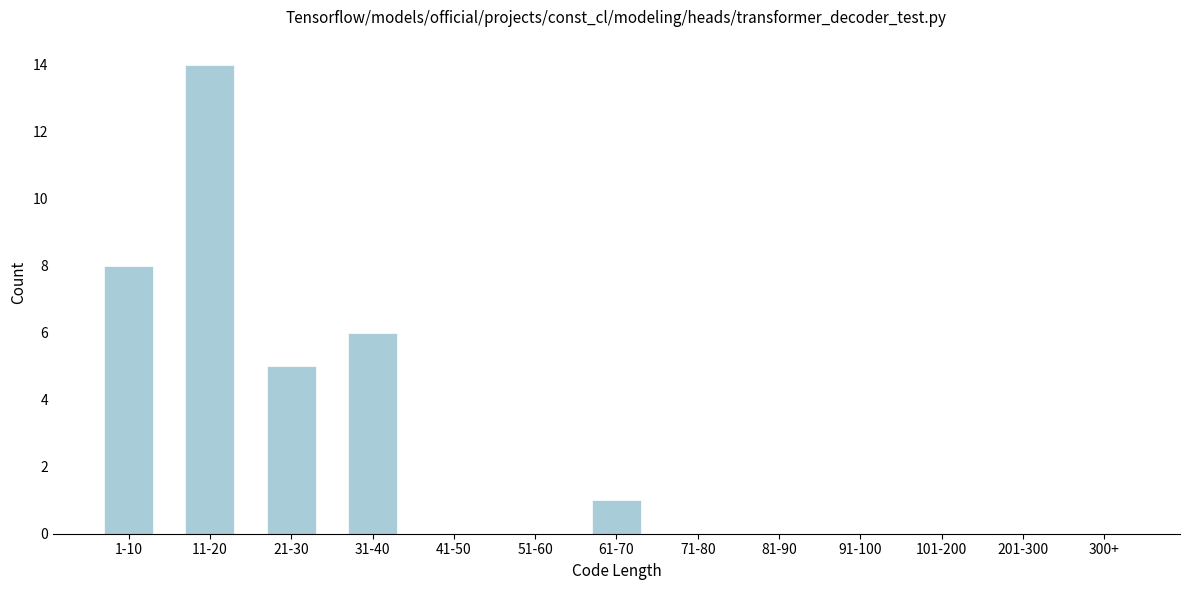

Reading left to right, list all the values displayed in this chart.

1-10=8	11-20=14	21-30=5	31-40=6	41-50=0	51-60=0	61-70=1	71-80=0	81-90=0	91-100=0	101-200=0	201-300=0	300+=0